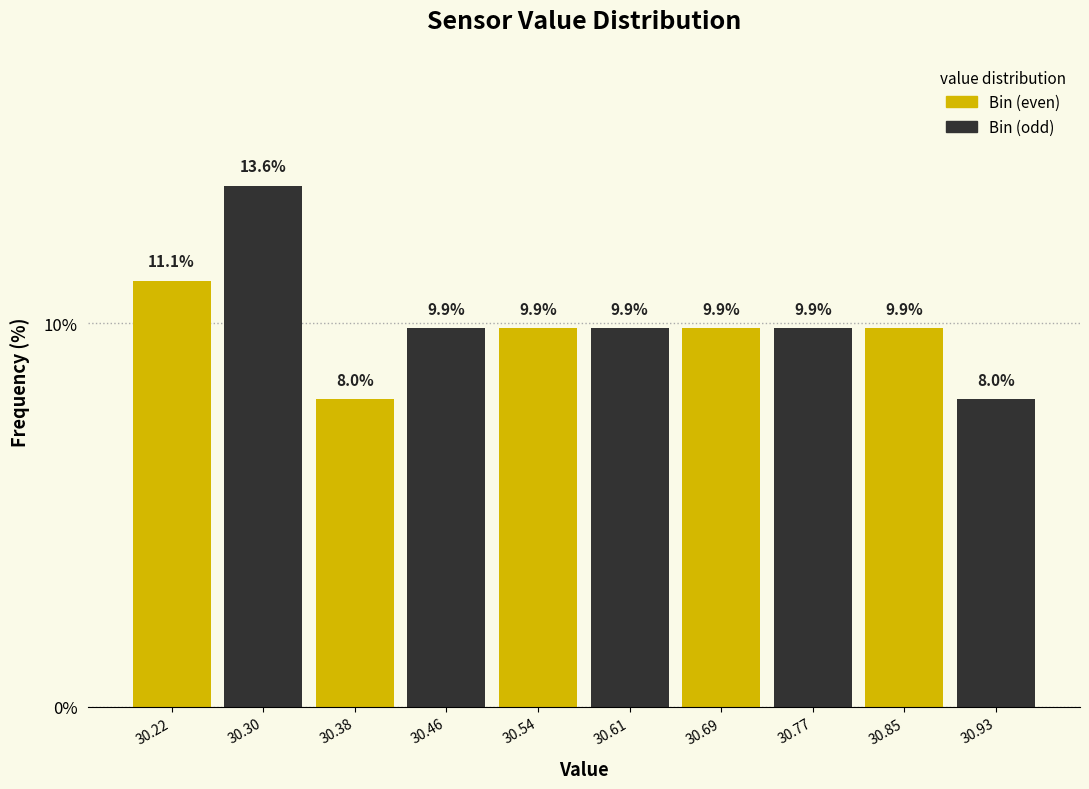

How tall is the bar that spans 30.733 to 30.812 on the x-axis? The bar edges are not printed on the chart, so give them approximately, as read against the axis.

9.9